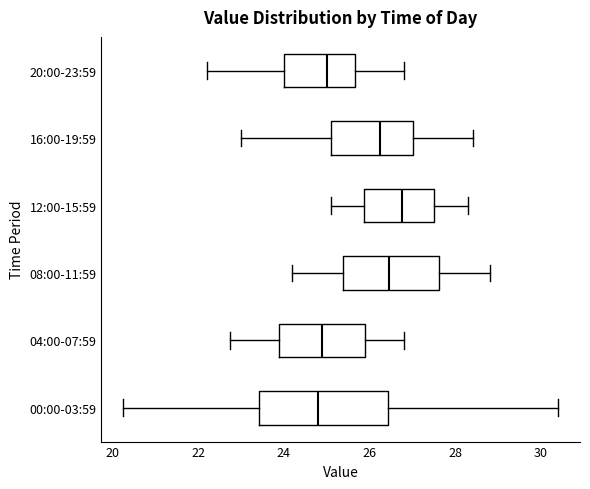

Where does the median line of the box for 16:00-19:59 sit on the x-axis? The values are not printed on the chart, so give them approximately, as read against the axis.

26.2